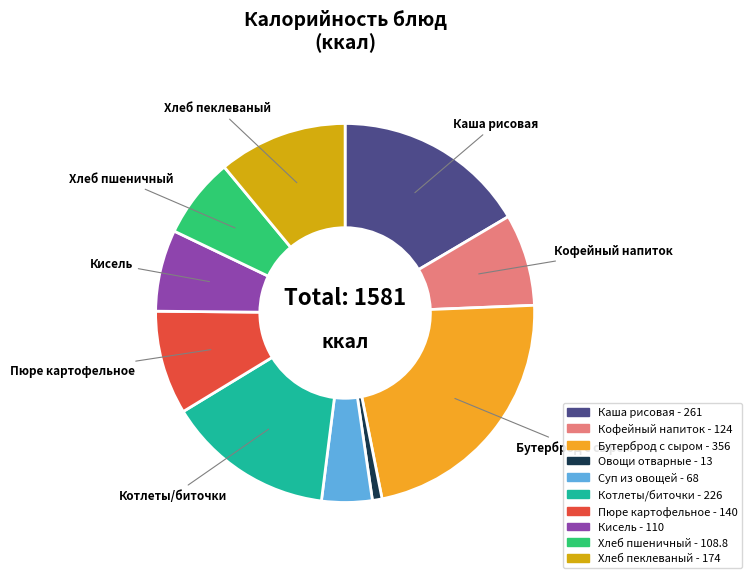

Count the number of slices in the pie.

10